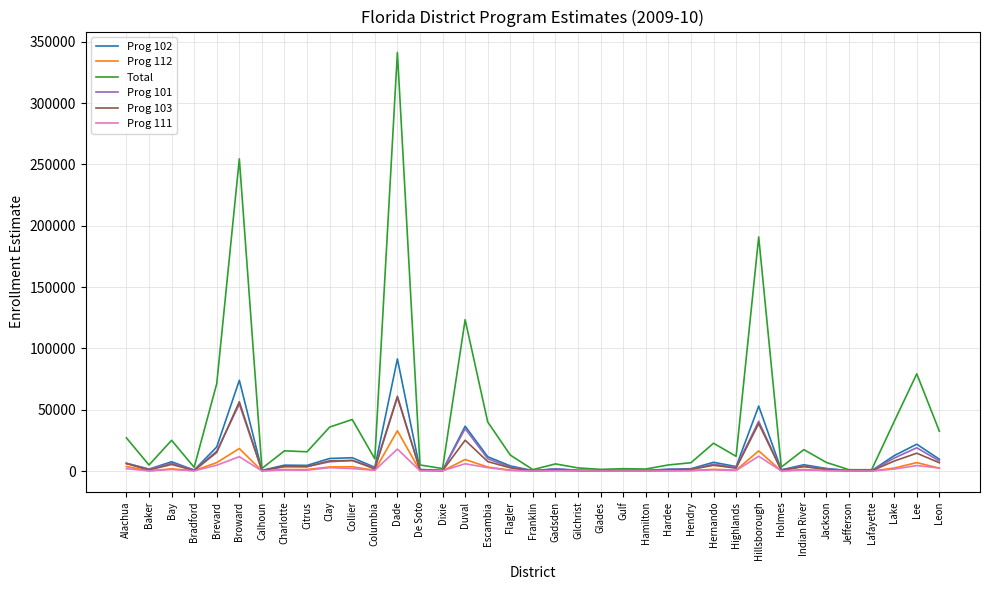

How many lines are shown in the chart?

6